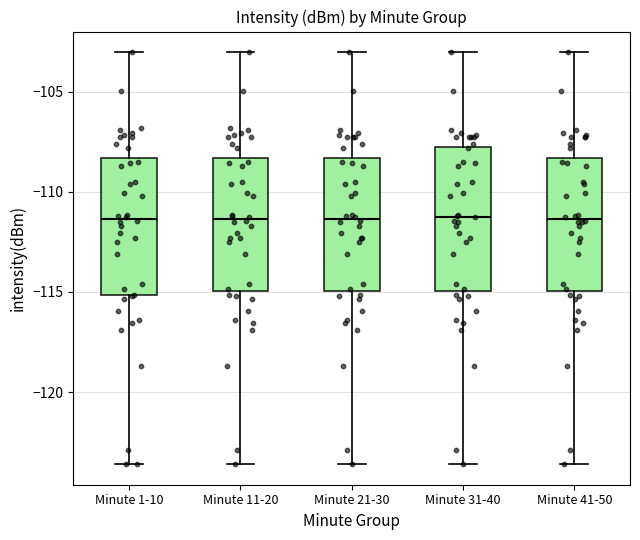

Reading left to right, read every box against the y-axis: the position of its median line, the range the box covers, and the ends of its whiskers. The values are not printed on the chart, so give them approximately, as read against the axis.

Minute 1-10: median -111.5, box -115.0 to -108.5, whiskers -123.5 to -103.0
Minute 11-20: median -111.5, box -115.0 to -108.5, whiskers -123.5 to -103.0
Minute 21-30: median -111.5, box -115.0 to -108.5, whiskers -123.5 to -103.0
Minute 31-40: median -111.0, box -115.0 to -107.5, whiskers -123.5 to -103.0
Minute 41-50: median -111.5, box -115.0 to -108.5, whiskers -123.5 to -103.0